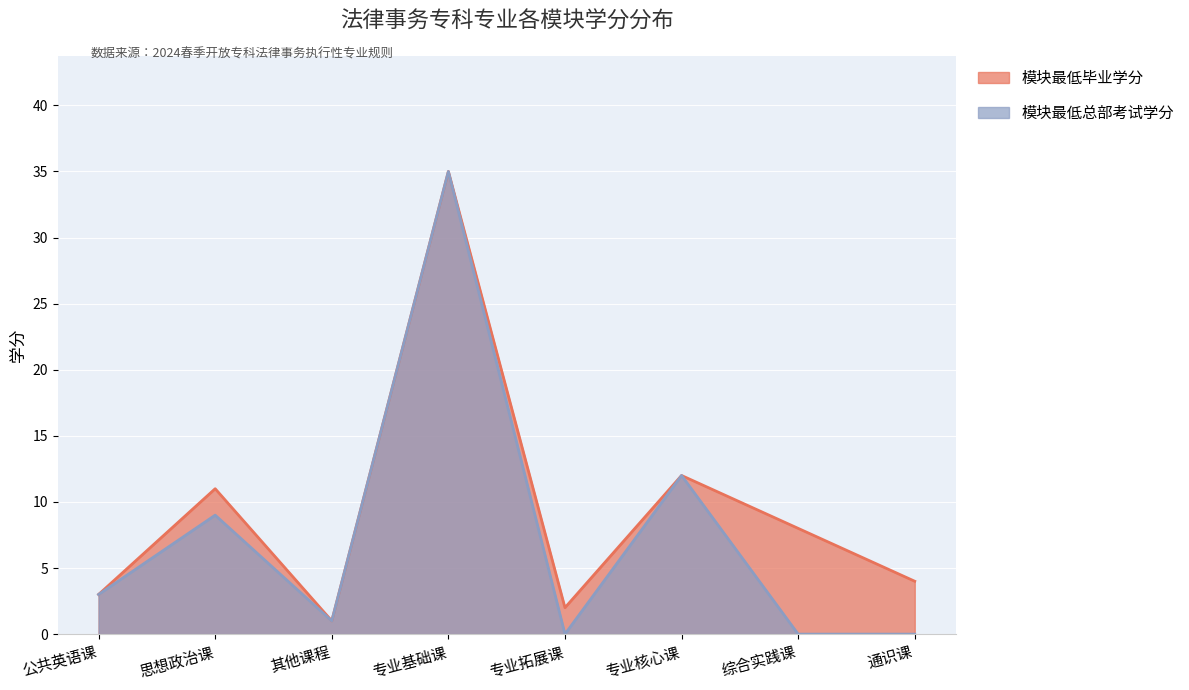

What is the total value across all series at 思想政治课?

20